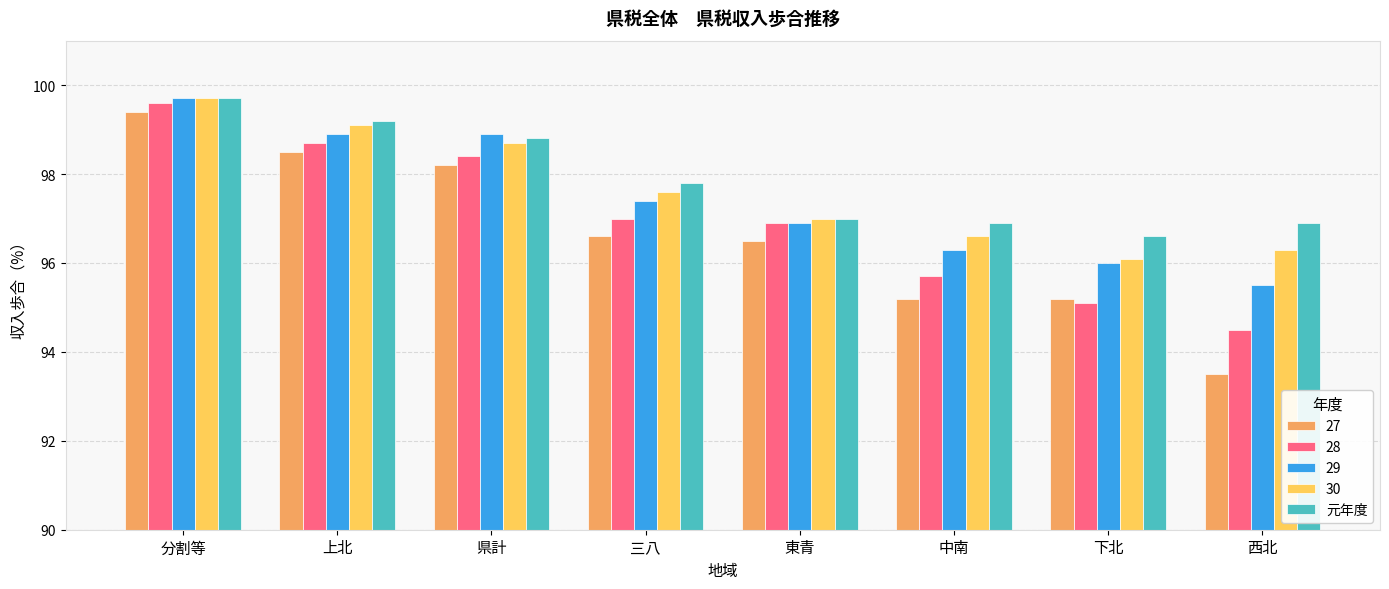

Rank the series by their average value, from highest to lowest.

元年度, 30, 29, 28, 27